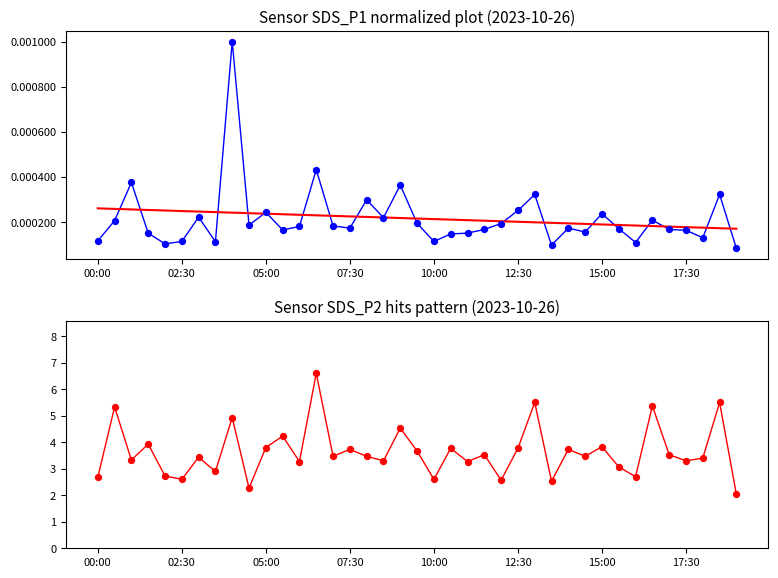

Which series has the largest total across all categories?

SDS_P2